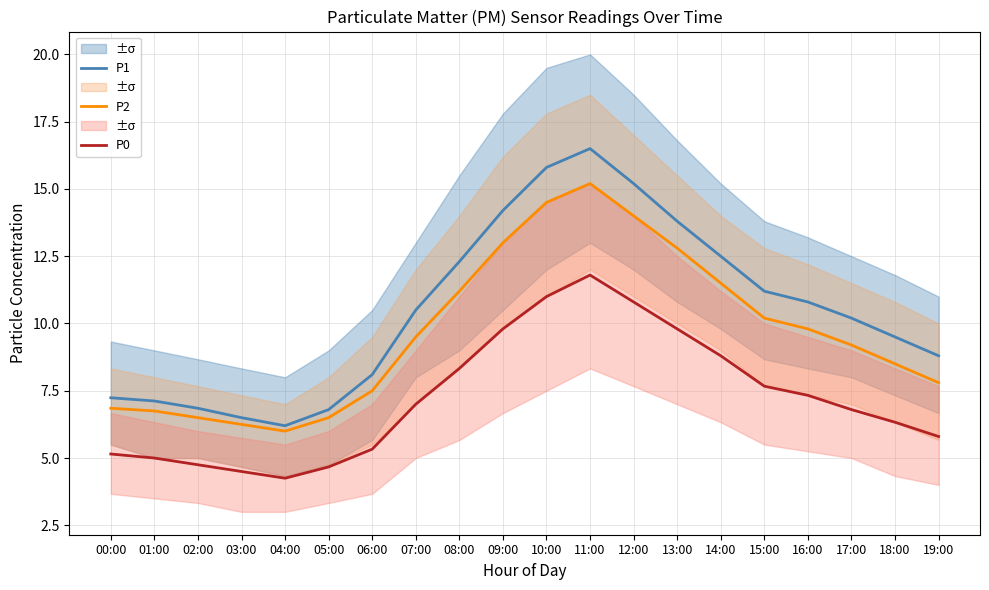

In P2, how many points are lower than both neighbors (excluding endpoints)?

1